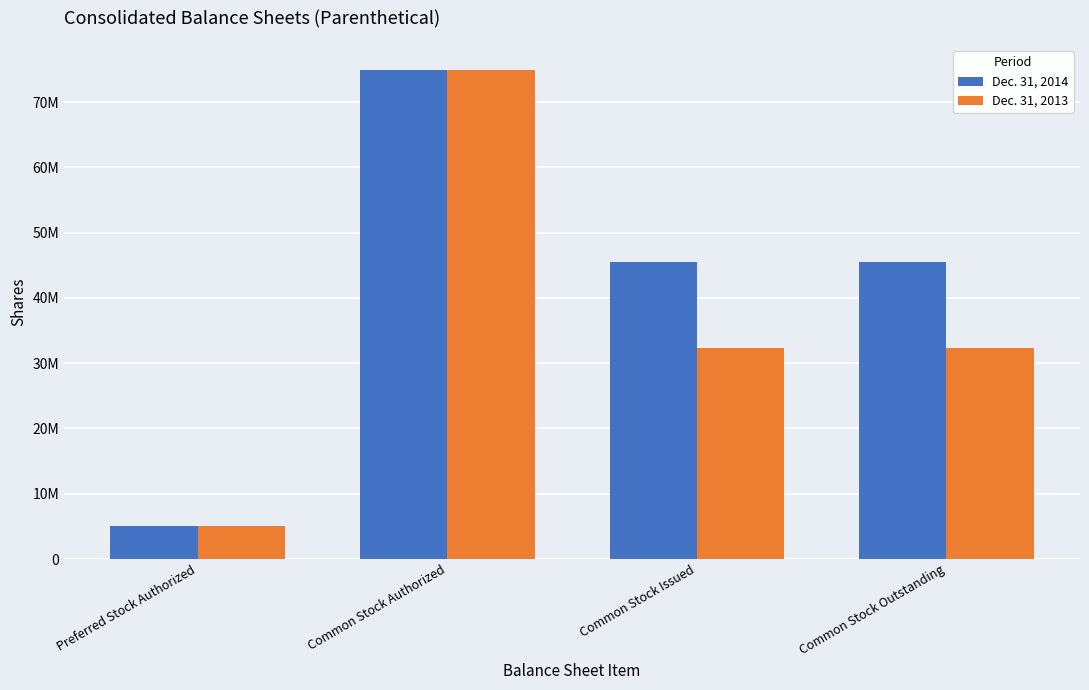

Which series has the largest total across all categories?

Dec. 31, 2014